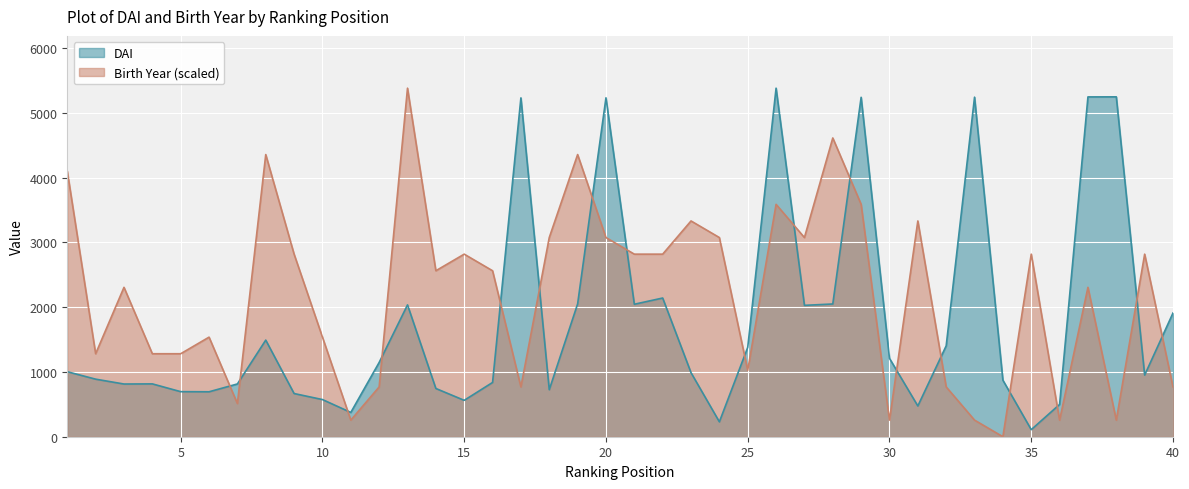

Between which two adjacent categories do Birth Year and DAI first intersect?

6 and 7